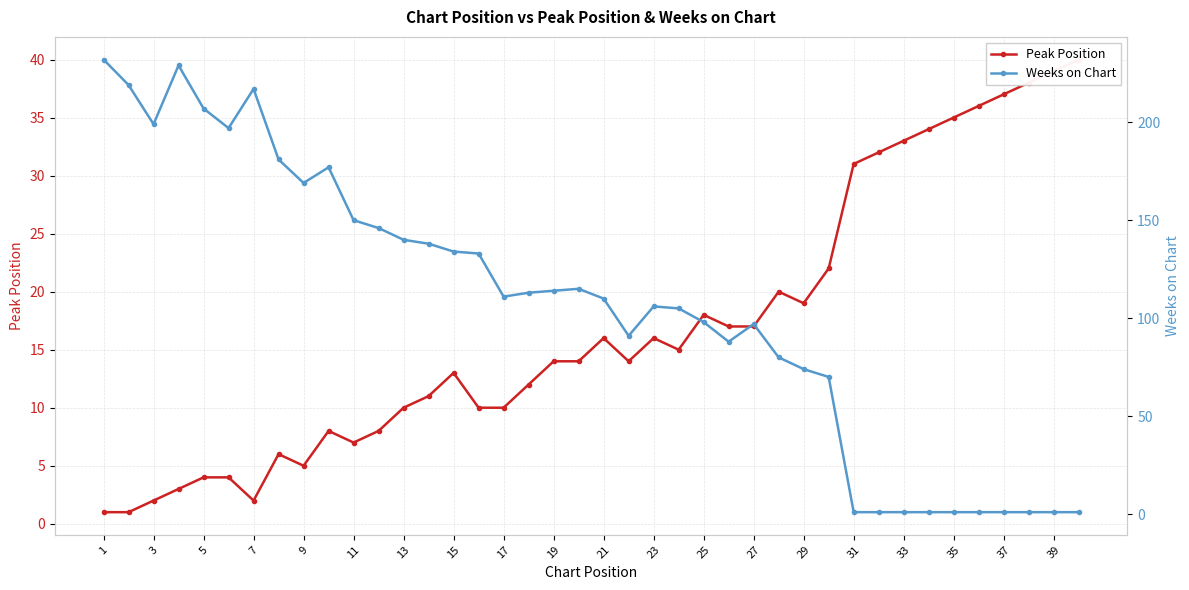

Rank the series at 13 from lowest to highest value.

Peak Position, Weeks on Chart